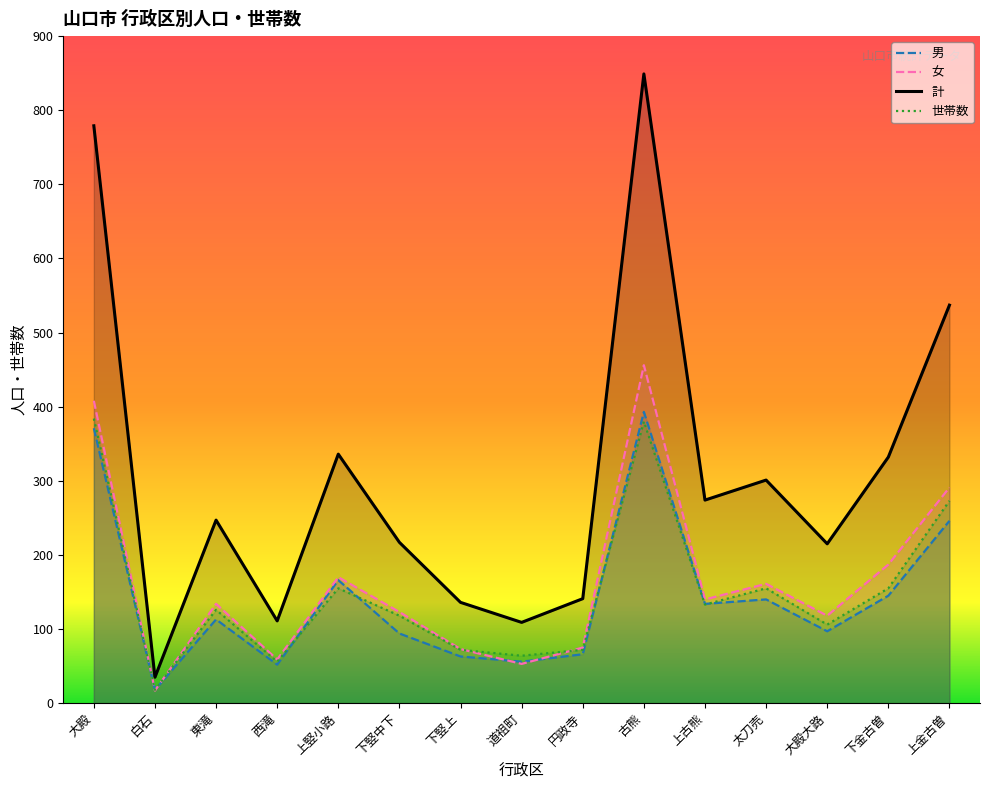

How many values in the 男 series are below 113?

7